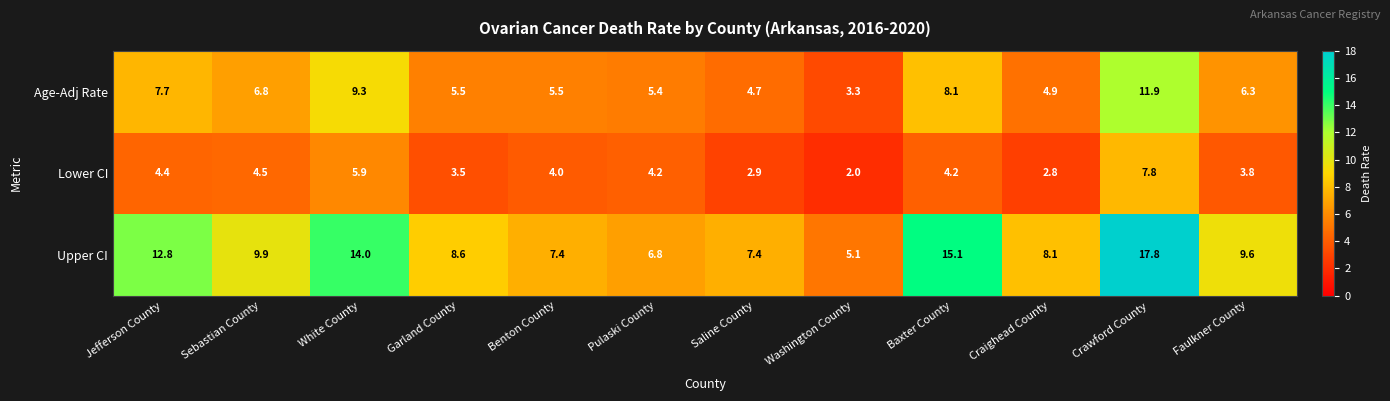

Between Pulaski County and Faulkner County, which series saw the biggest shift?

Upper CI